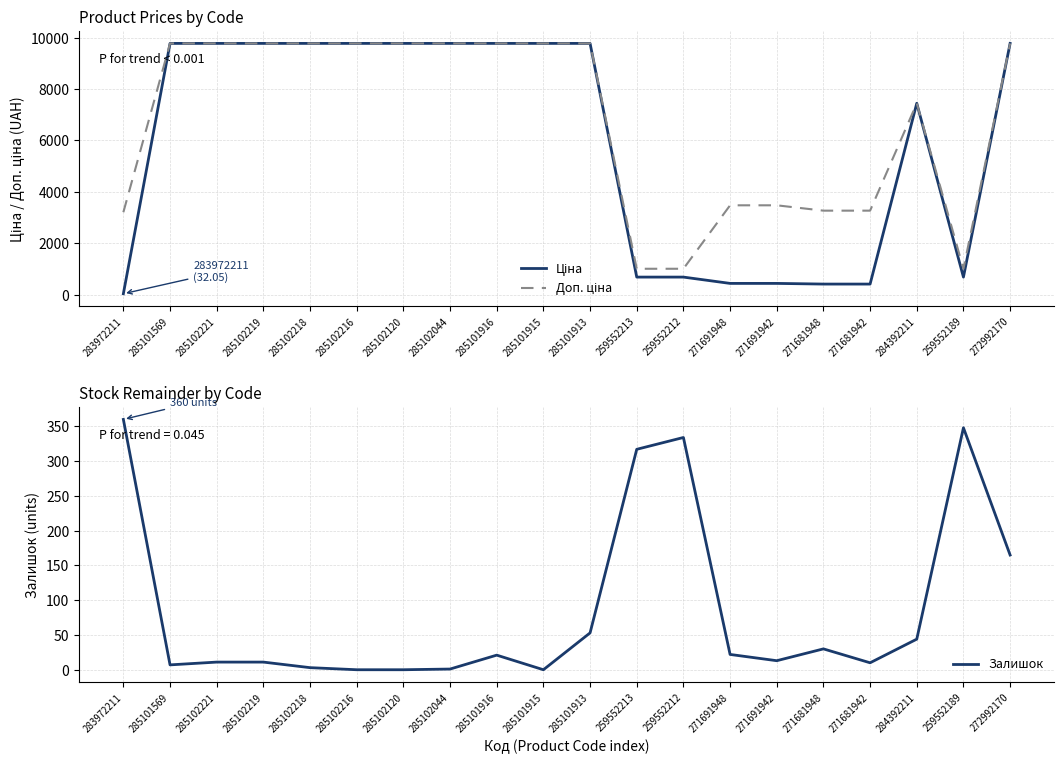

Which label corresponds to the smallest value in the chart?

285102216